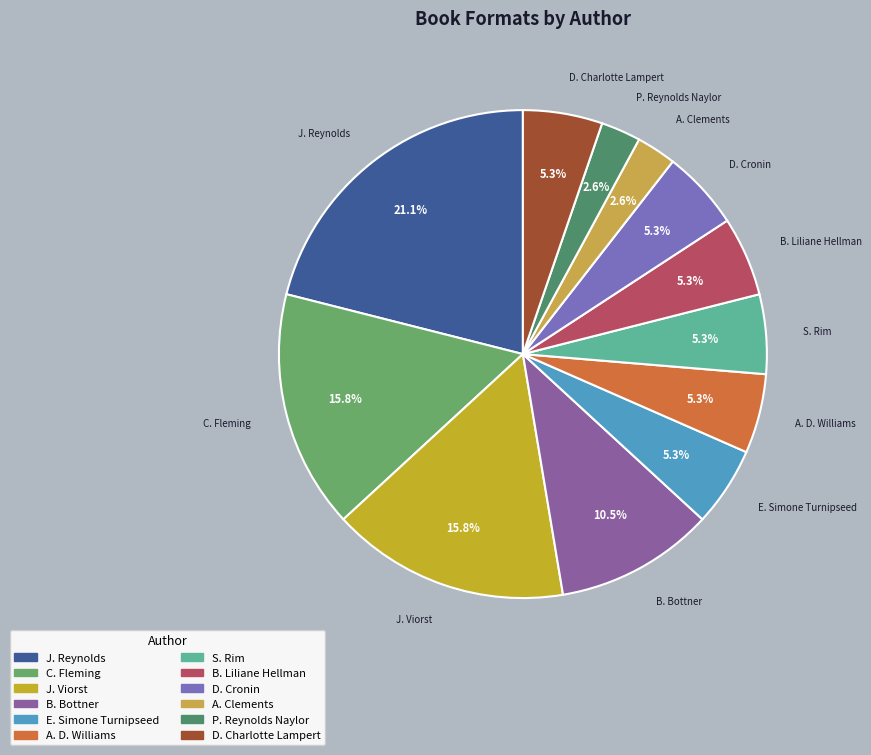

Between E. Simone Turnipseed and P. Reynolds Naylor, which is larger?

E. Simone Turnipseed